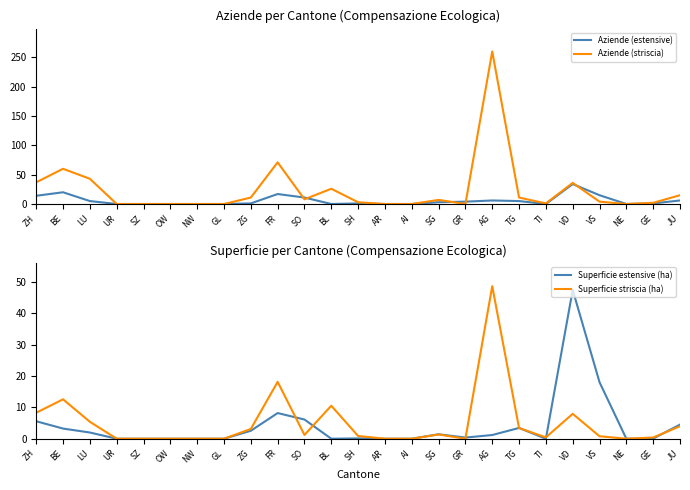

Which series has the largest total across all categories?

Aziende (striscia)